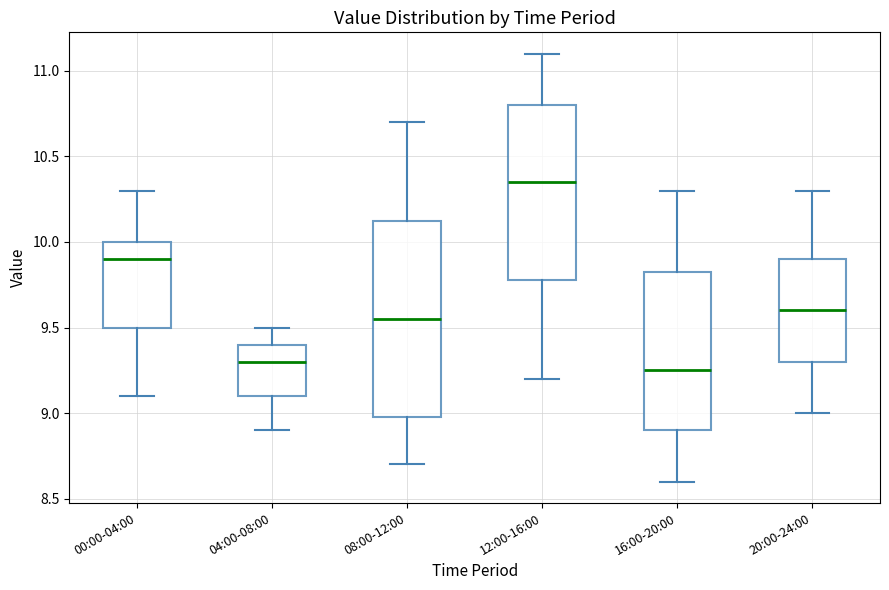

Where does the lower whisker of the box for 16:00-20:00 end on the y-axis? The values are not printed on the chart, so give them approximately, as read against the axis.

8.60